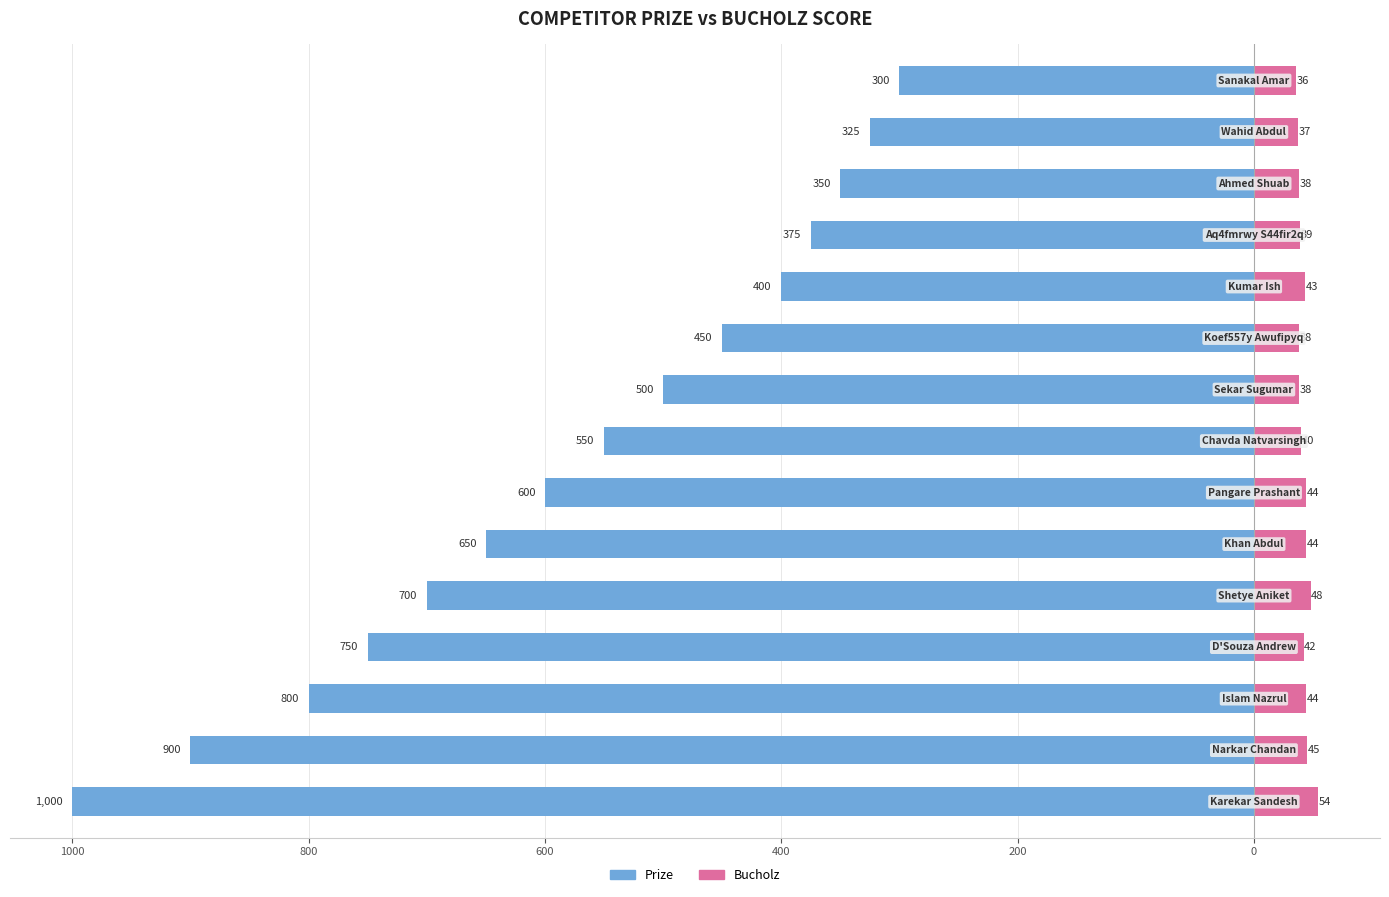

Where does the Prize series first go above -550?

8